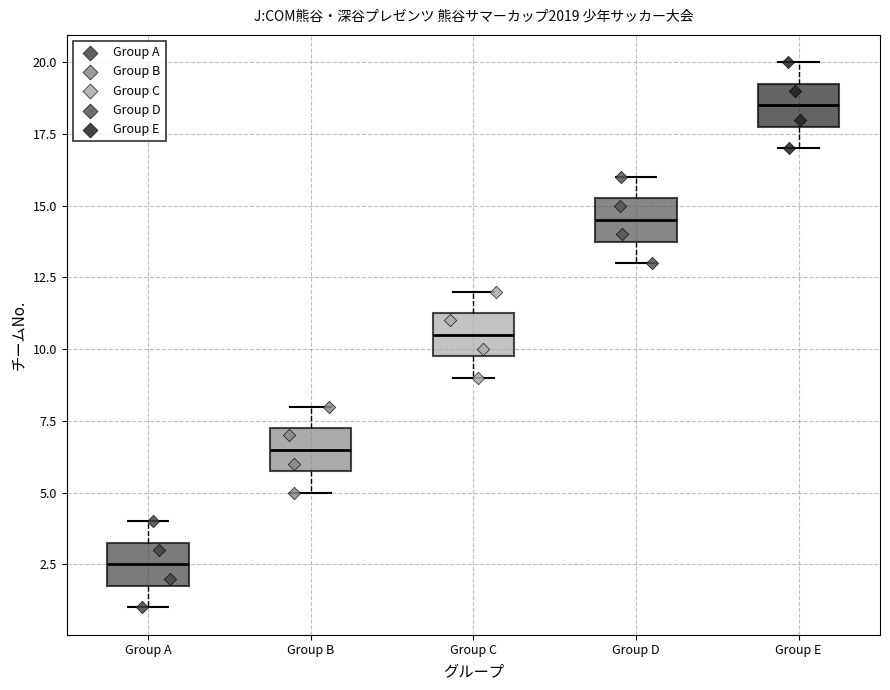

Reading left to right, read every box against the y-axis: the position of its median line, the range the box covers, and the ends of its whiskers. The values are not printed on the chart, so give them approximately, as read against the axis.

Group A: median 2.5, box 2.0 to 3.5, whiskers 1.0 to 4.0
Group B: median 6.5, box 6.0 to 7.5, whiskers 5.0 to 8.0
Group C: median 10.5, box 10.0 to 11.5, whiskers 9.0 to 12.0
Group D: median 14.5, box 14.0 to 15.5, whiskers 13.0 to 16.0
Group E: median 18.5, box 18.0 to 19.5, whiskers 17.0 to 20.0